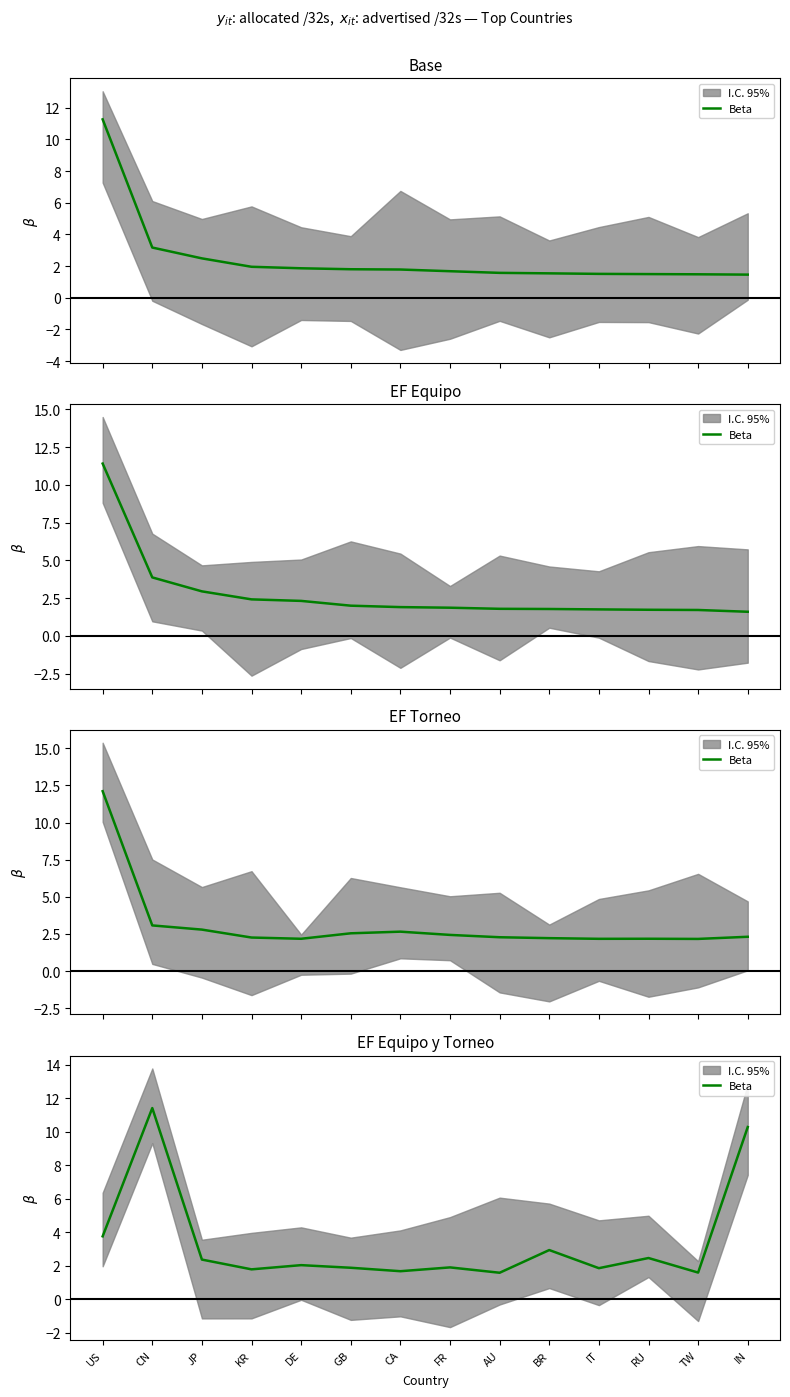

At which category does the data reach its first local valley?

KR